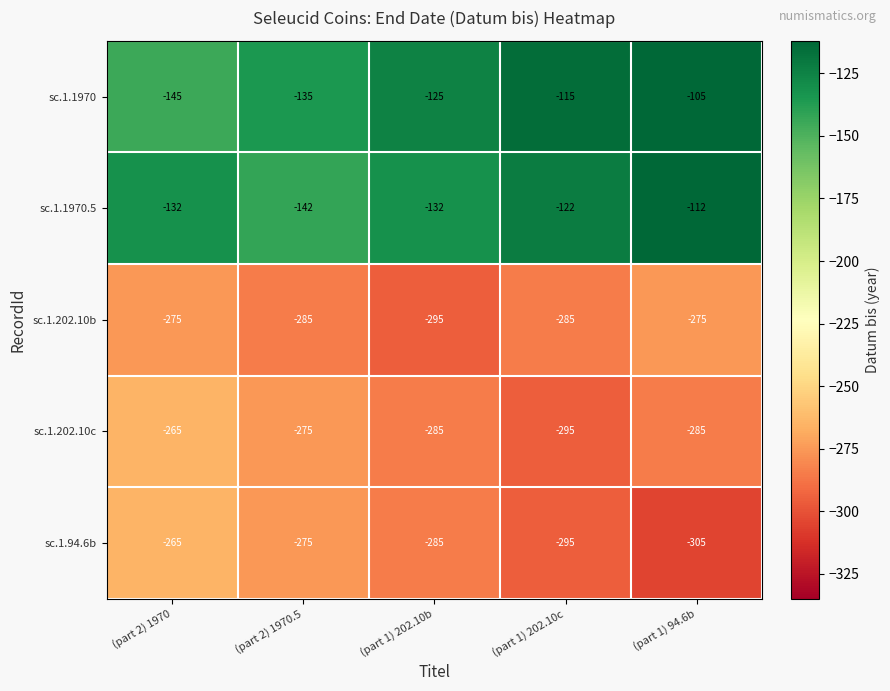

What is the greatest value displayed?

-105